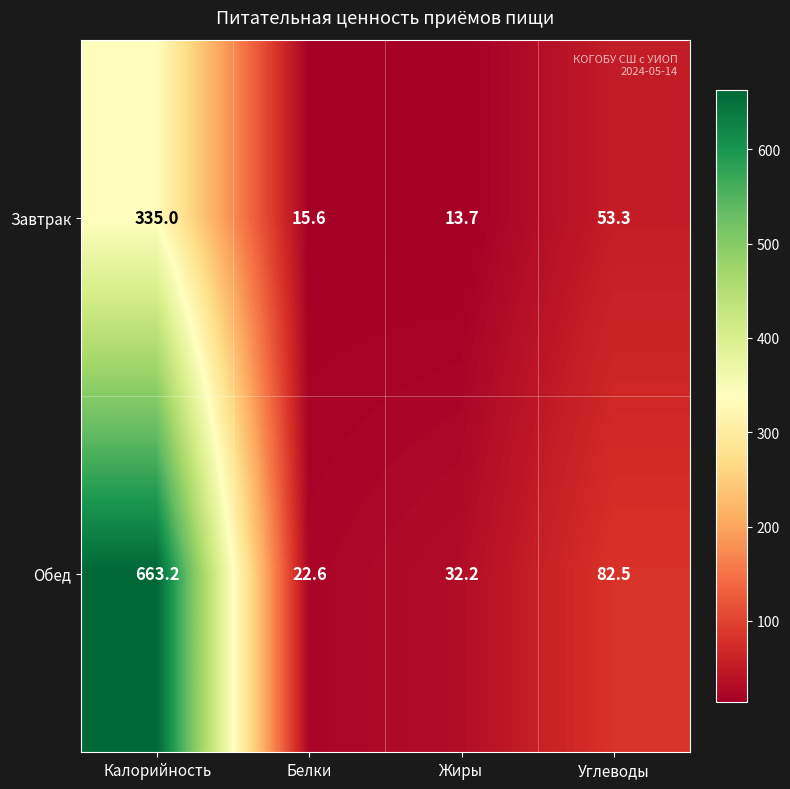

What is the minimum value for Завтрак?

13.7